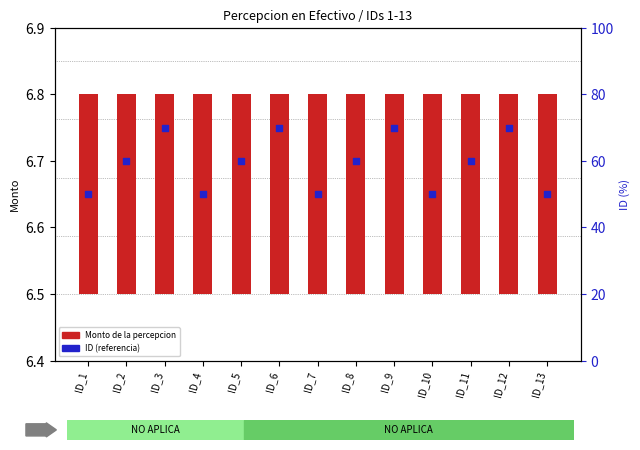

What is the total value across all series at ID_7?

50.3